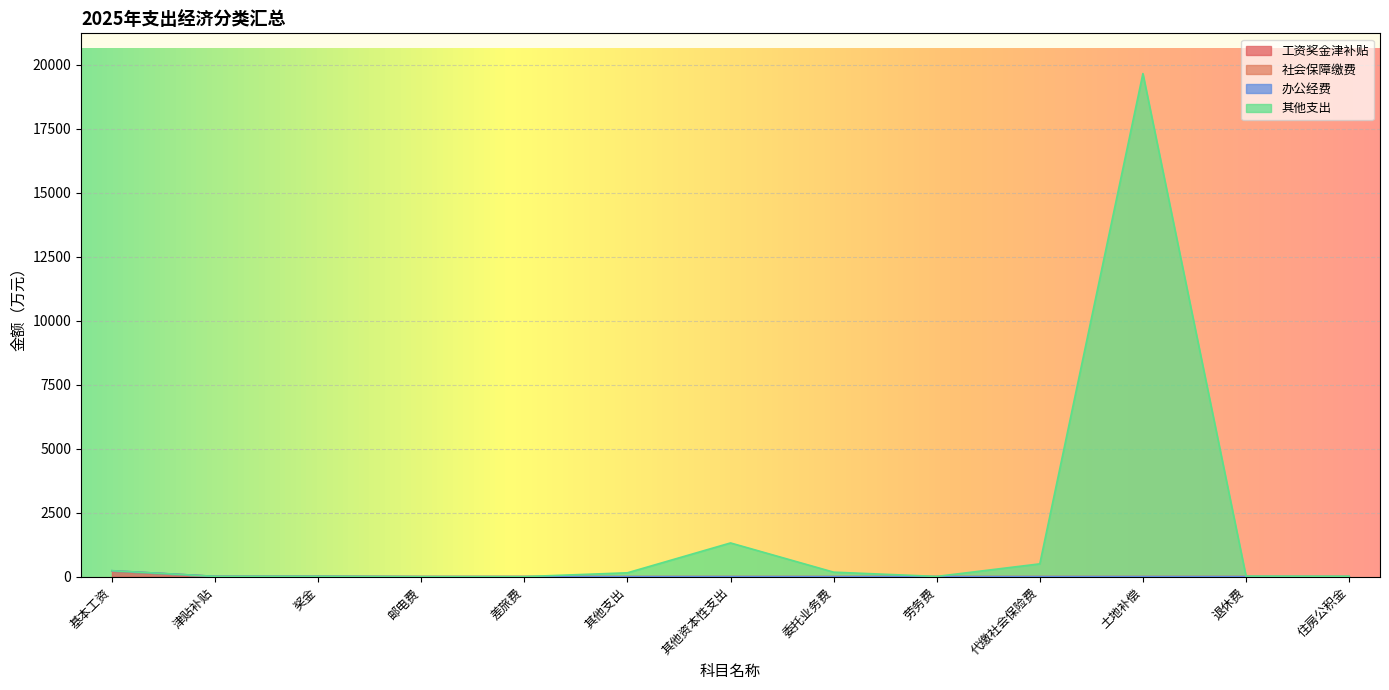

The 其他支出 series shows 20.1 at 津贴补贴. True or false?

False